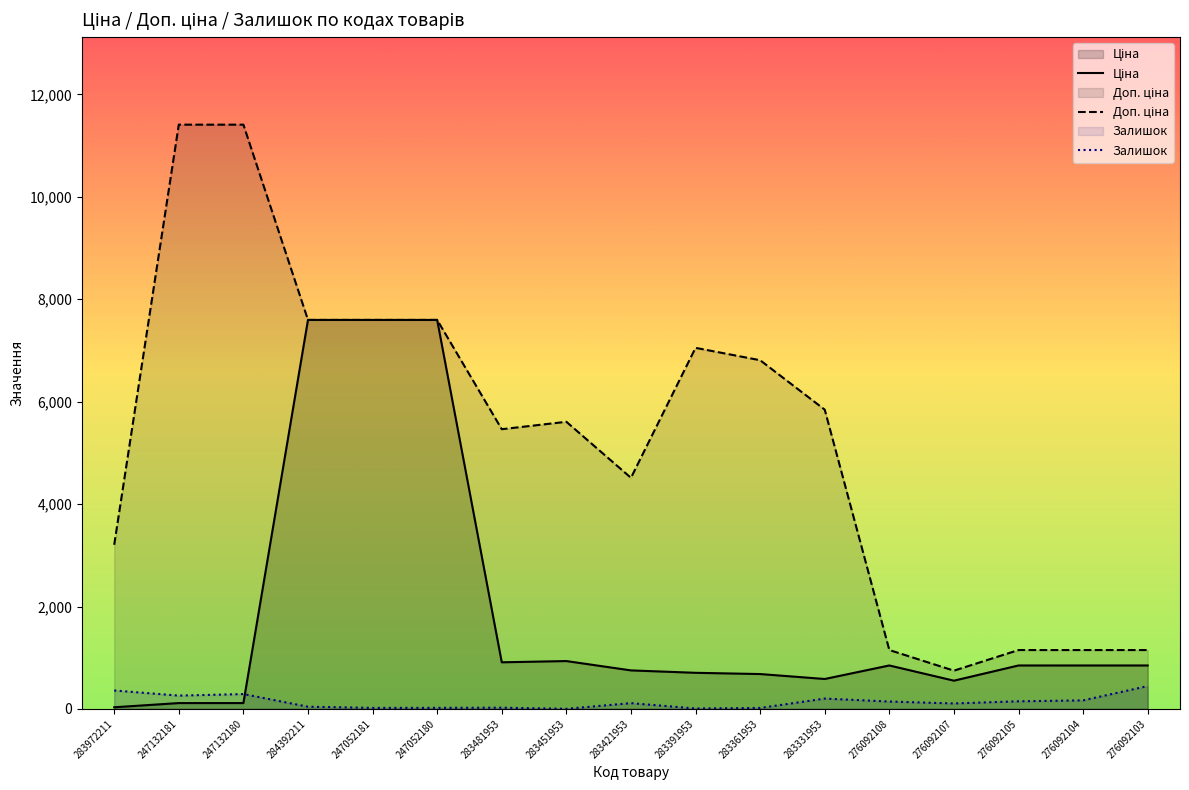

Reading left to right, list all the values displayed in this chart.

Ціна: 32.0	114.1	114.1	7596.5	7596.5	7596.5	910.4	934.5	752.2	705.1	681.0	584.4	848.4	551.5	848.4	848.4	848.4
Доп. ціна: 3205.0	11410.0	11410.0	7596.5	7596.5	7596.5	5462.3	5607.2	4513.3	7051.3	6809.8	5843.9	1149.7	747.0	1149.7	1149.7	1149.7
Залишок: 360.0	260.0	290.0	43.0	20.0	21.0	24.0	2.0	113.0	8.0	19.0	202.0	144.0	107.0	149.0	167.0	446.0